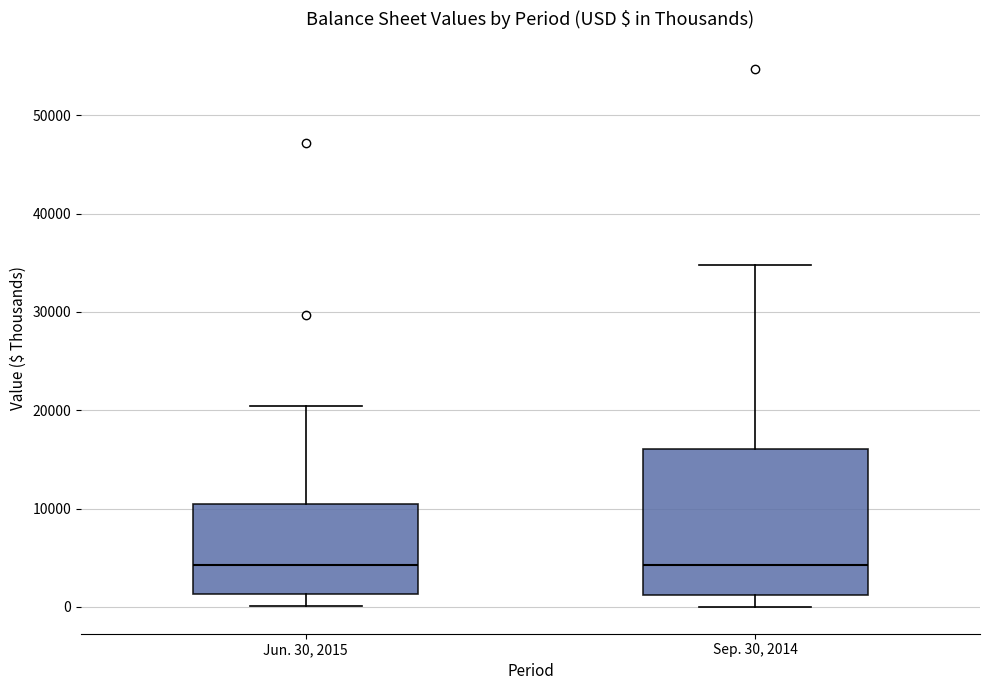

Where is the upper edge of the box for Sep. 30, 2014 on the y-axis? The values are not printed on the chart, so give them approximately, as read against the axis.

16000